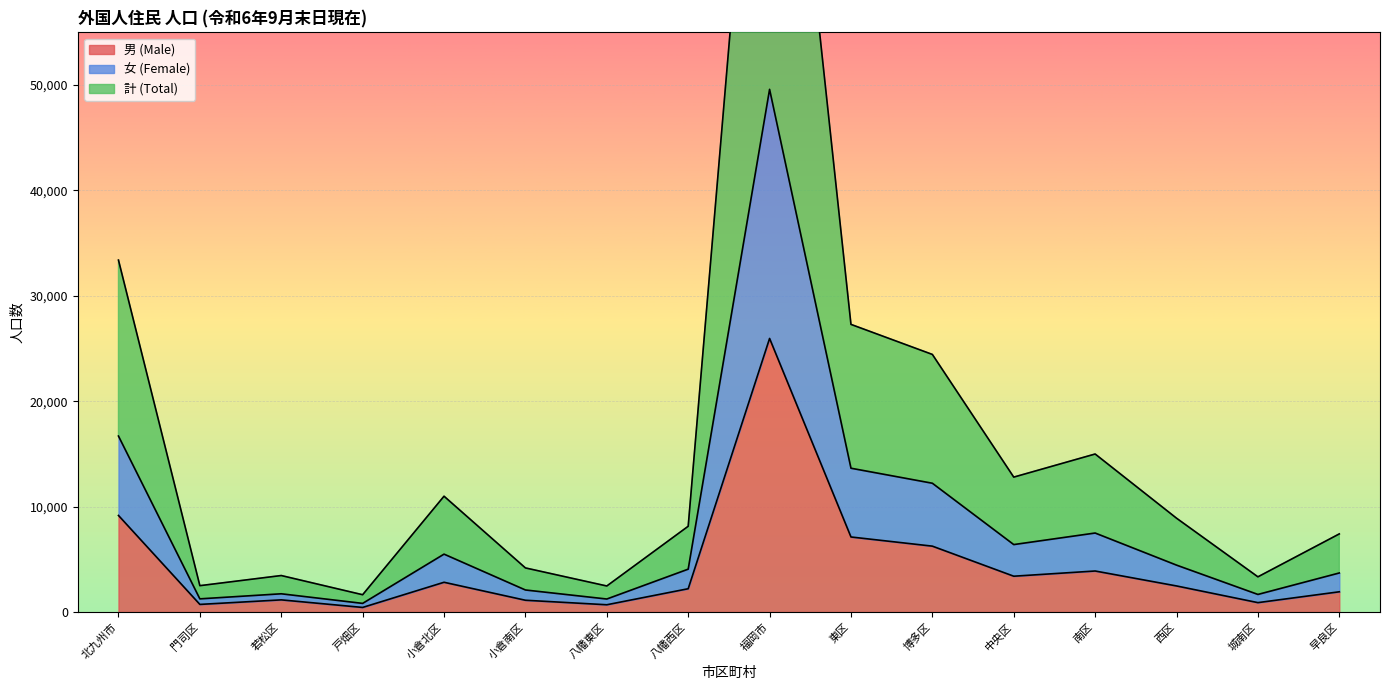

True or false: 男 (Male) has a value of 5602 at 南区.

False